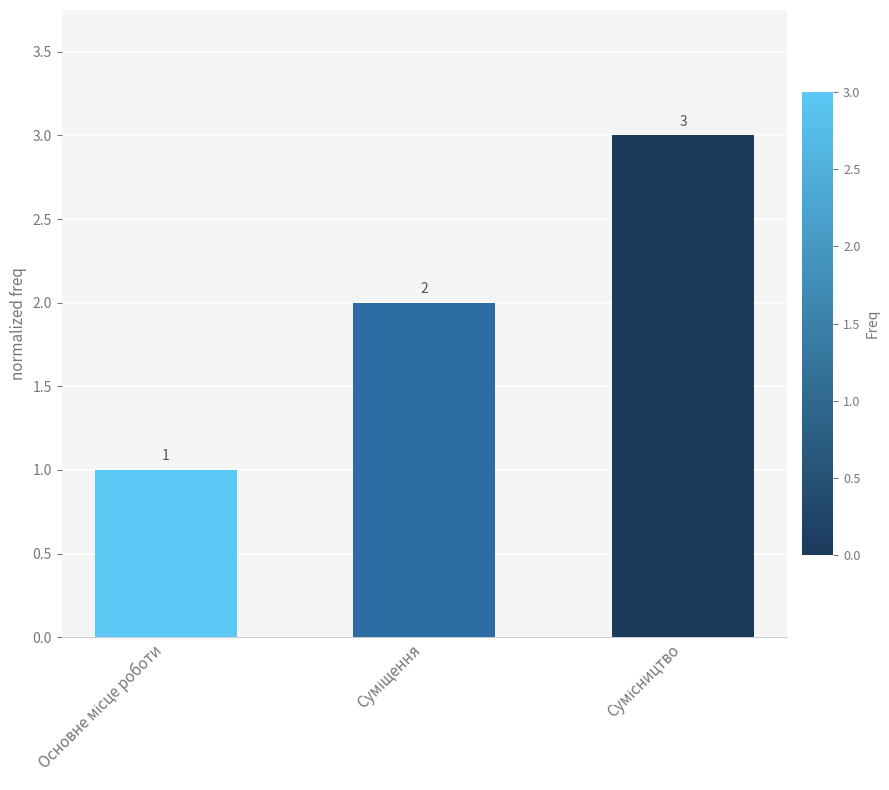

What is the value of the 3rd bar from the left?

3